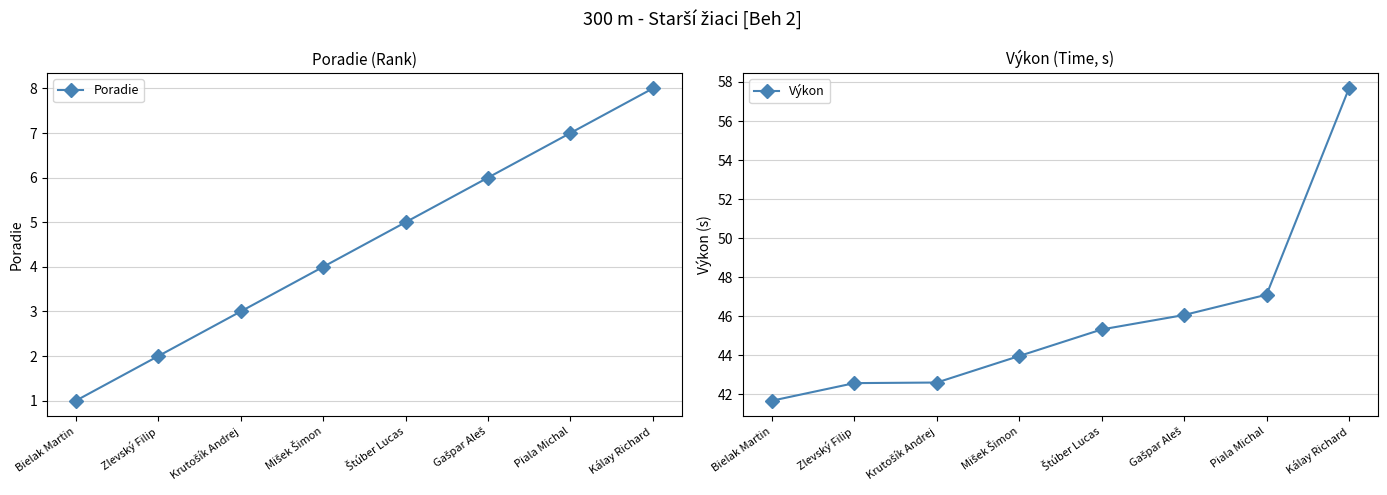

True or false: Výkon has a value of 31.2 at Piala Michal.

False